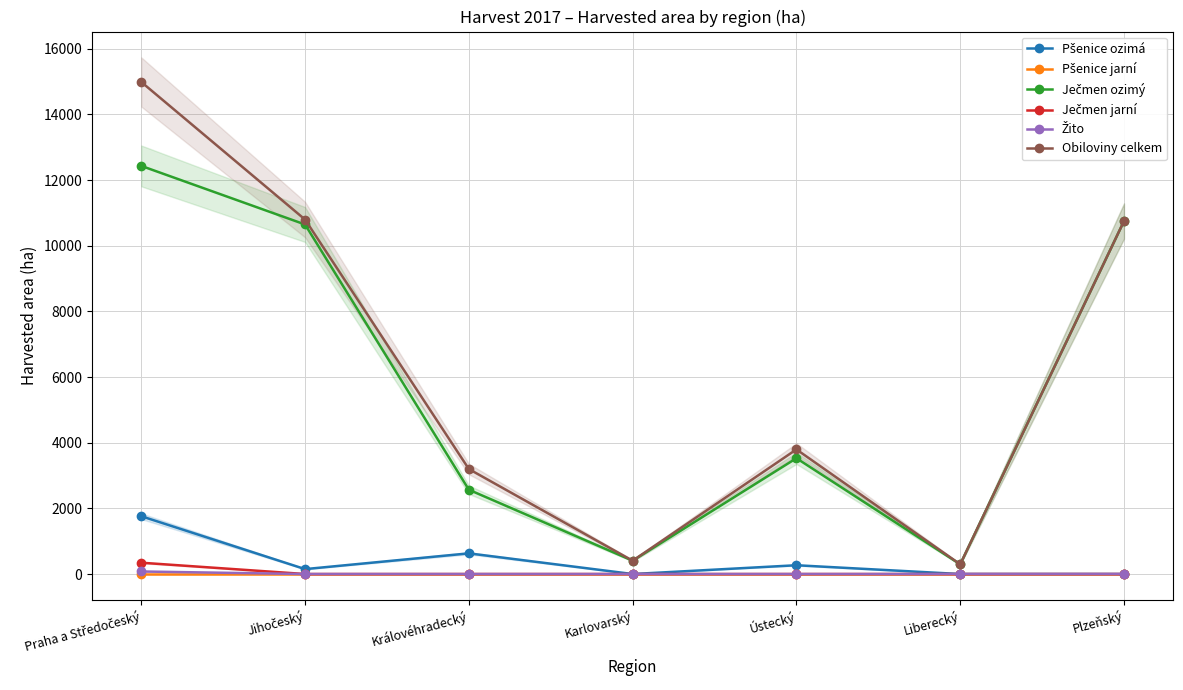

What is the difference between the maximum and minimum values in the Žito series?

77.6